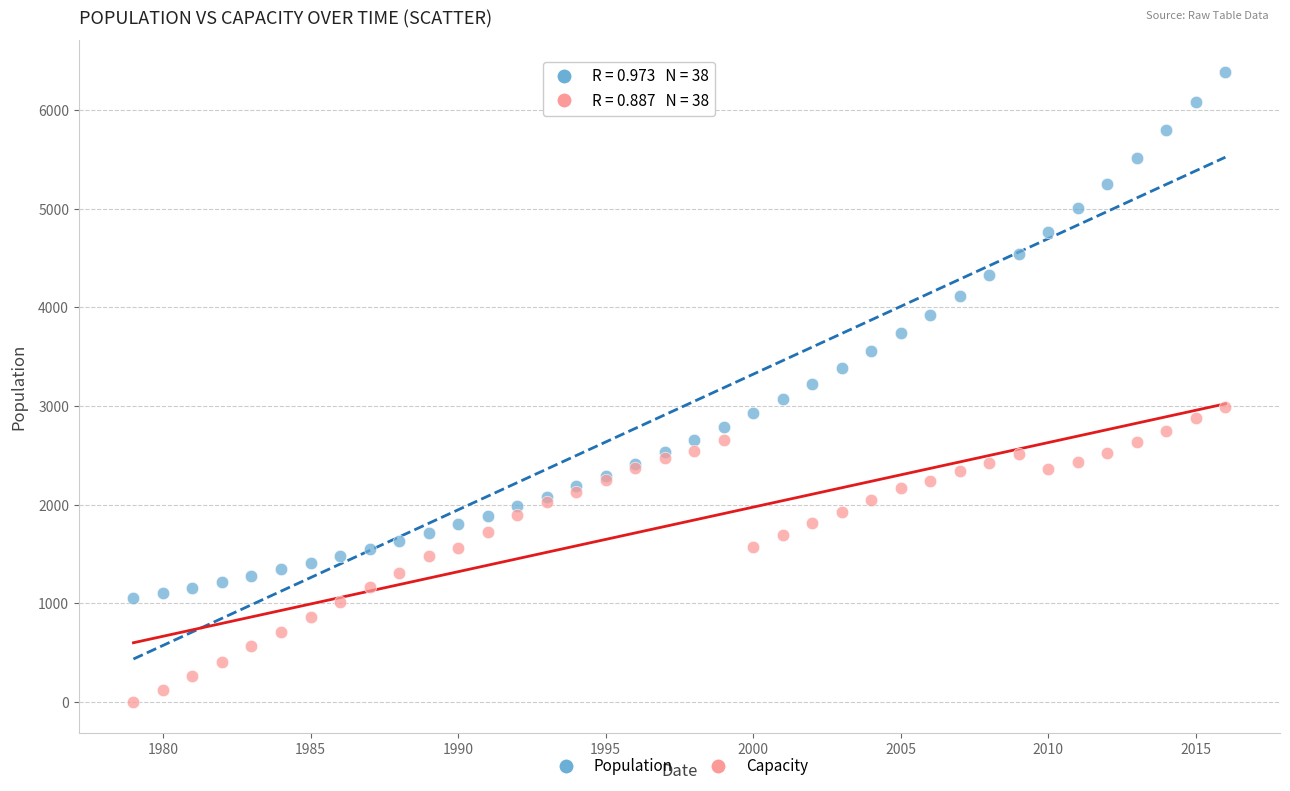

Which series has the largest Y range (max minus min)?

Population